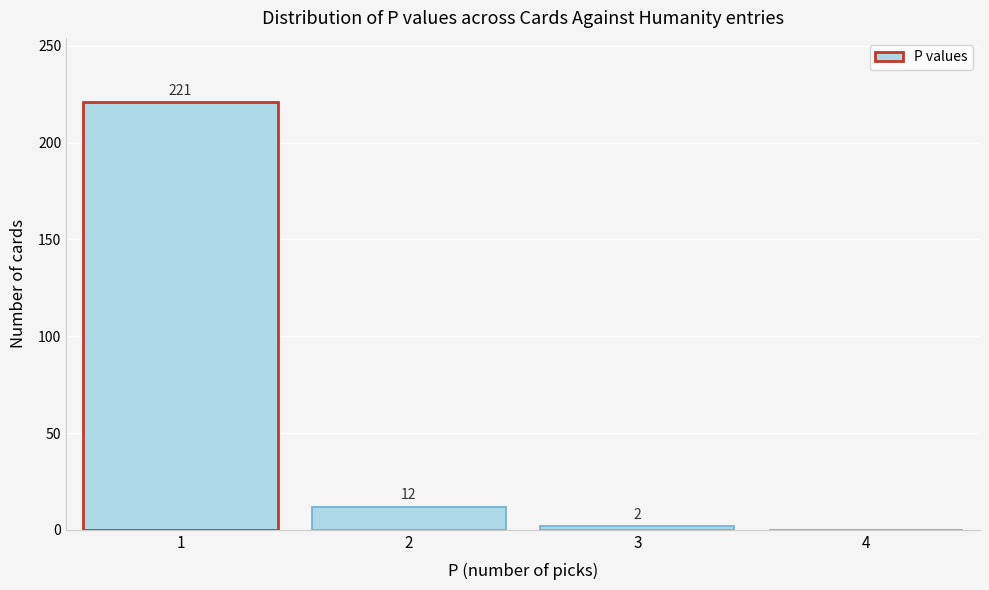

Over which range of the x-axis is the bar tallest?

0.5 to 1.5